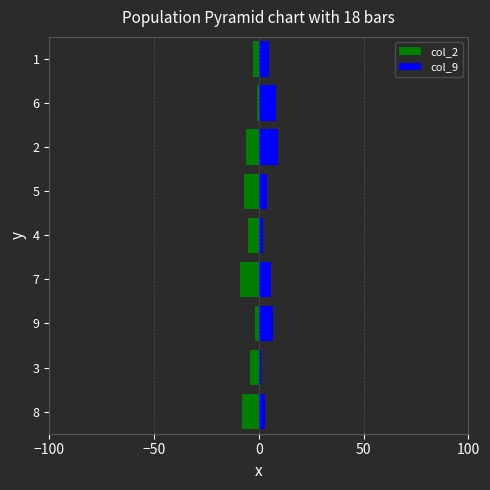

What is the smallest value displayed?

-9